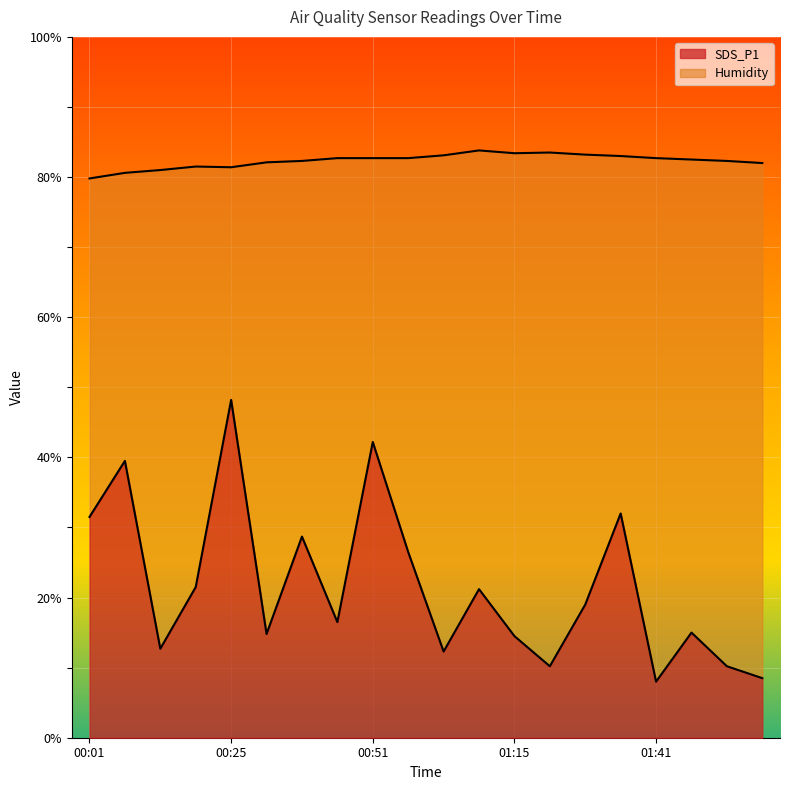

True or false: Humidity has more than 1 interior local peaks.

True